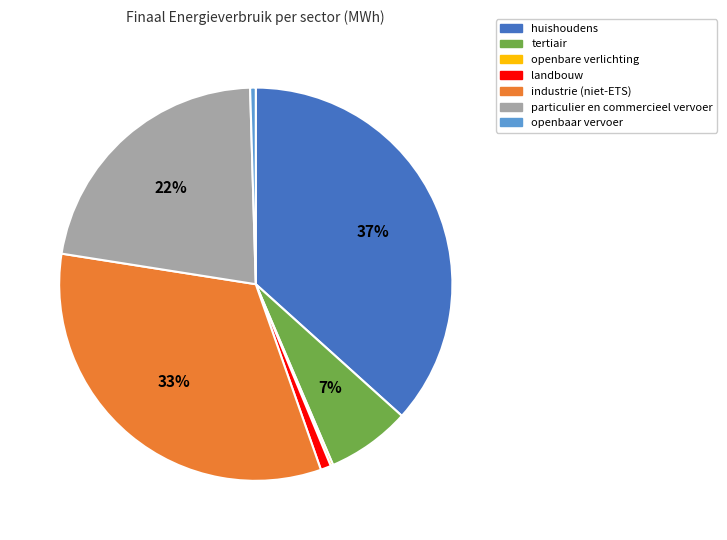

Which category has the biggest portion of the pie?

huishoudens